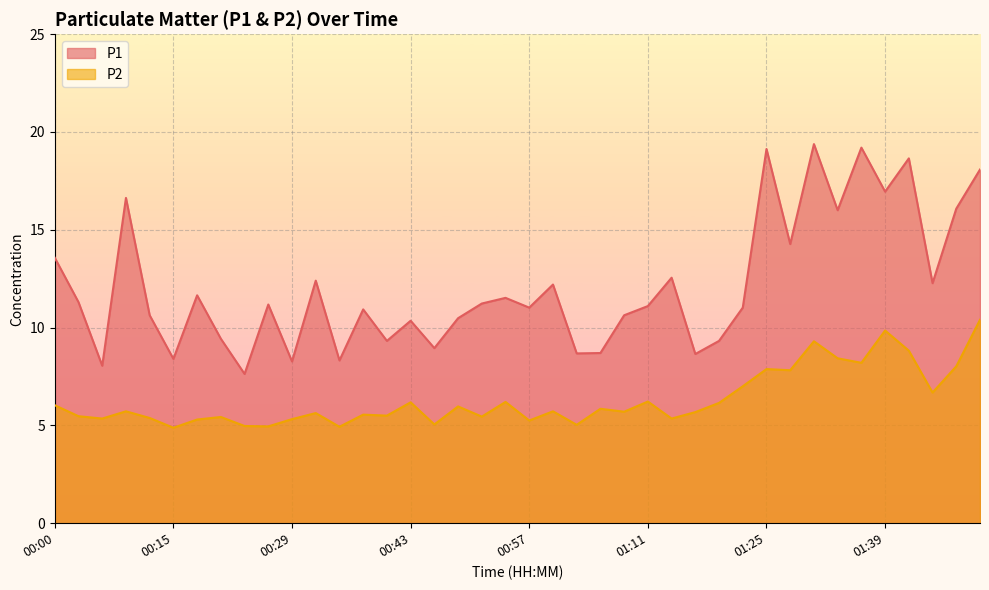

Which series has the largest total across all categories?

P1